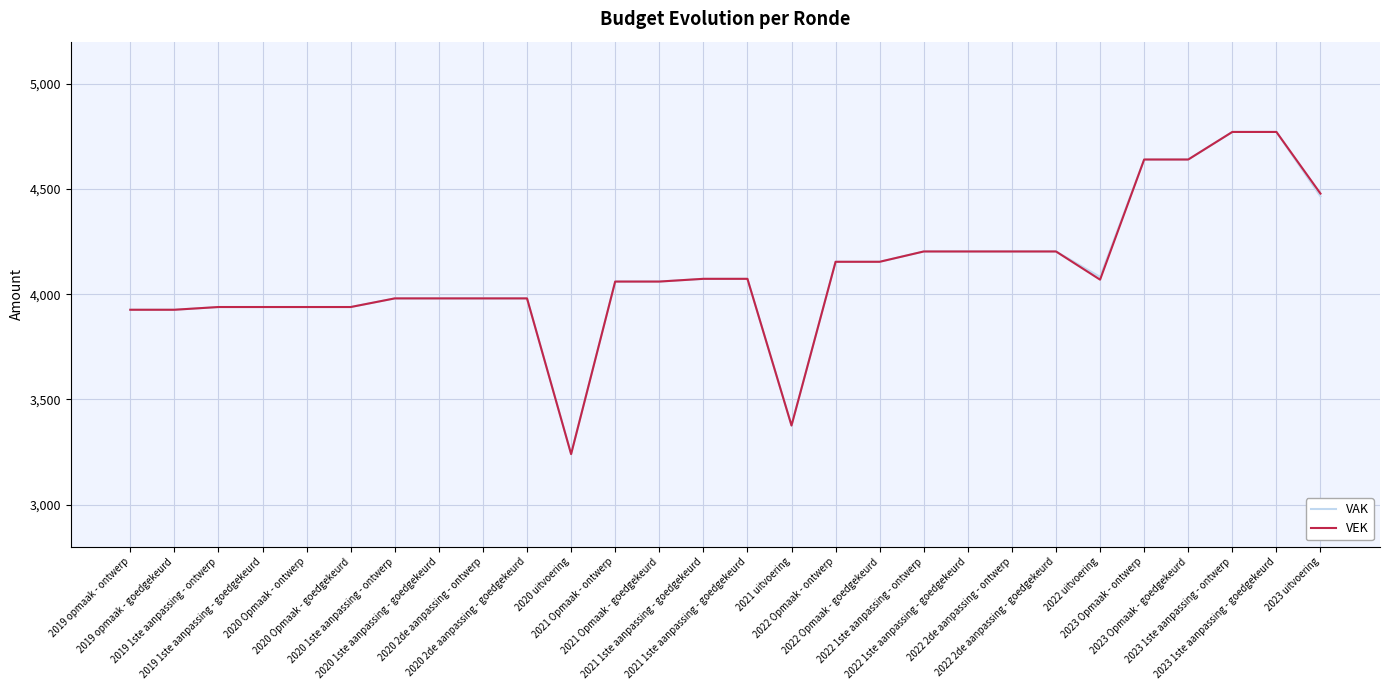

What is the difference between the maximum and minimum values in the VEK series?

1531